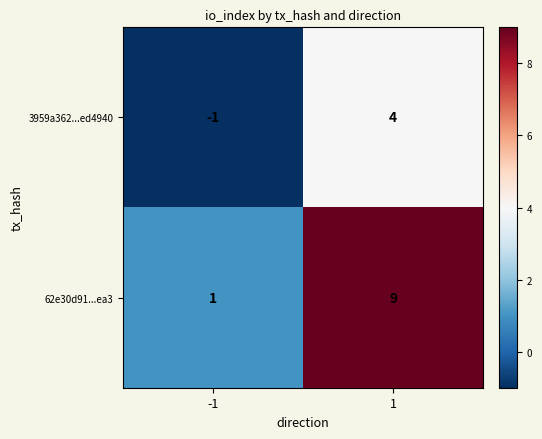

What is the spread (max minus min) of values at 1?

5